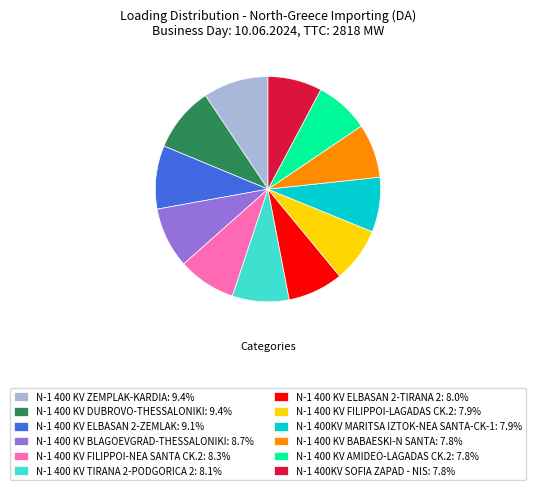

Count the number of slices in the pie.

12